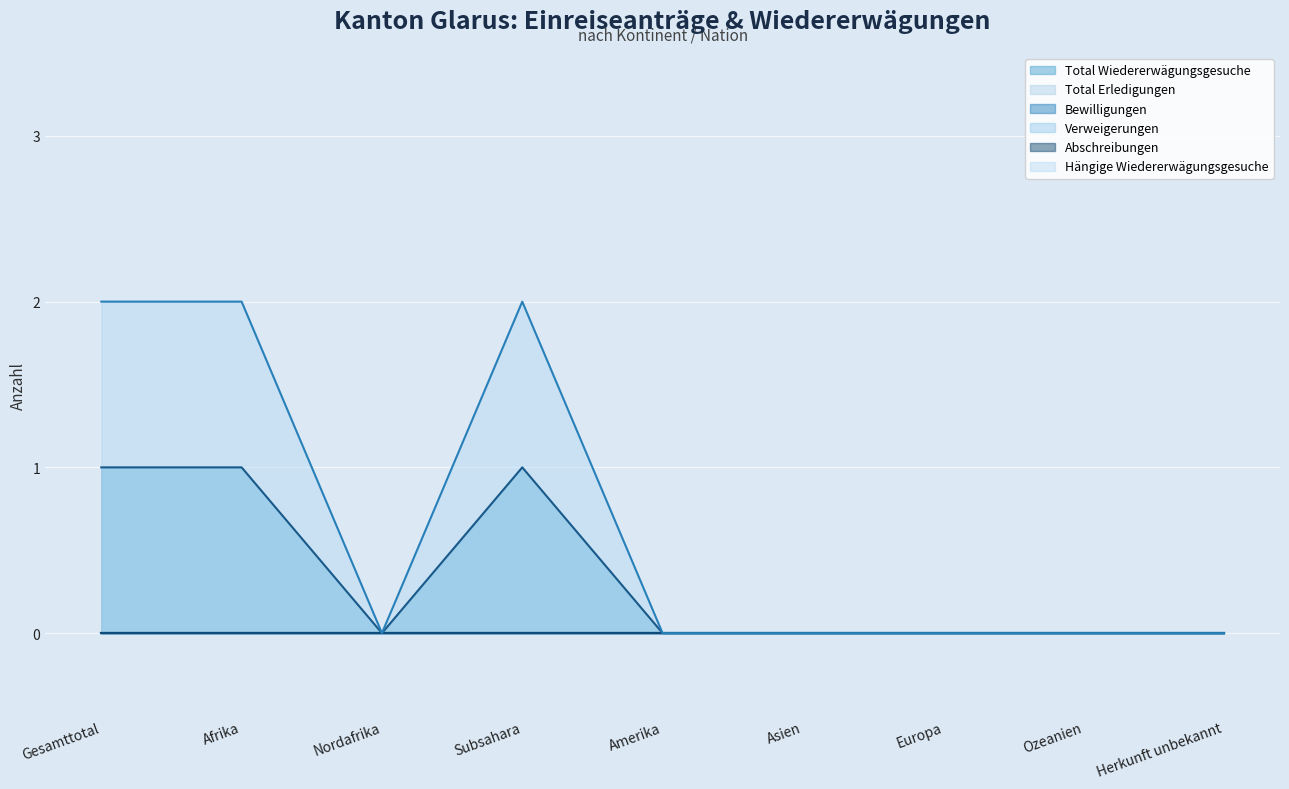

Does the chart display data point markers on the line(s)?

No